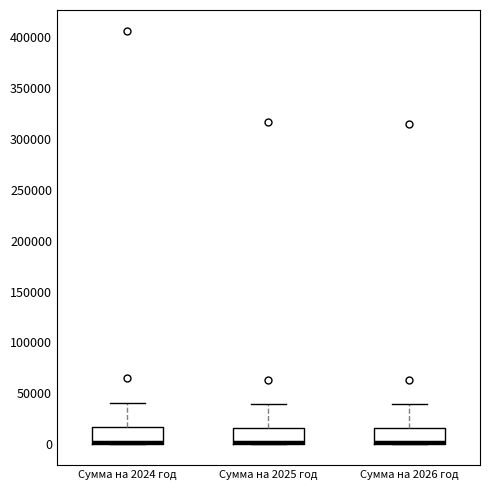

Where is the lower edge of the box for Сумма на 2025 год on the y-axis? The values are not printed on the chart, so give them approximately, as read against the axis.

0